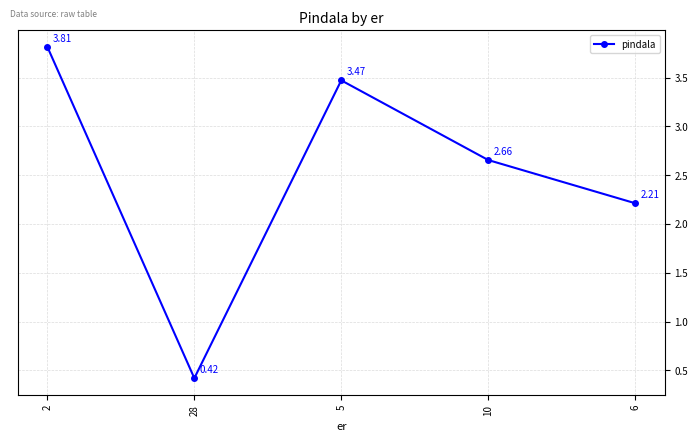

What is the change in value from 2 to 5?

-0.3